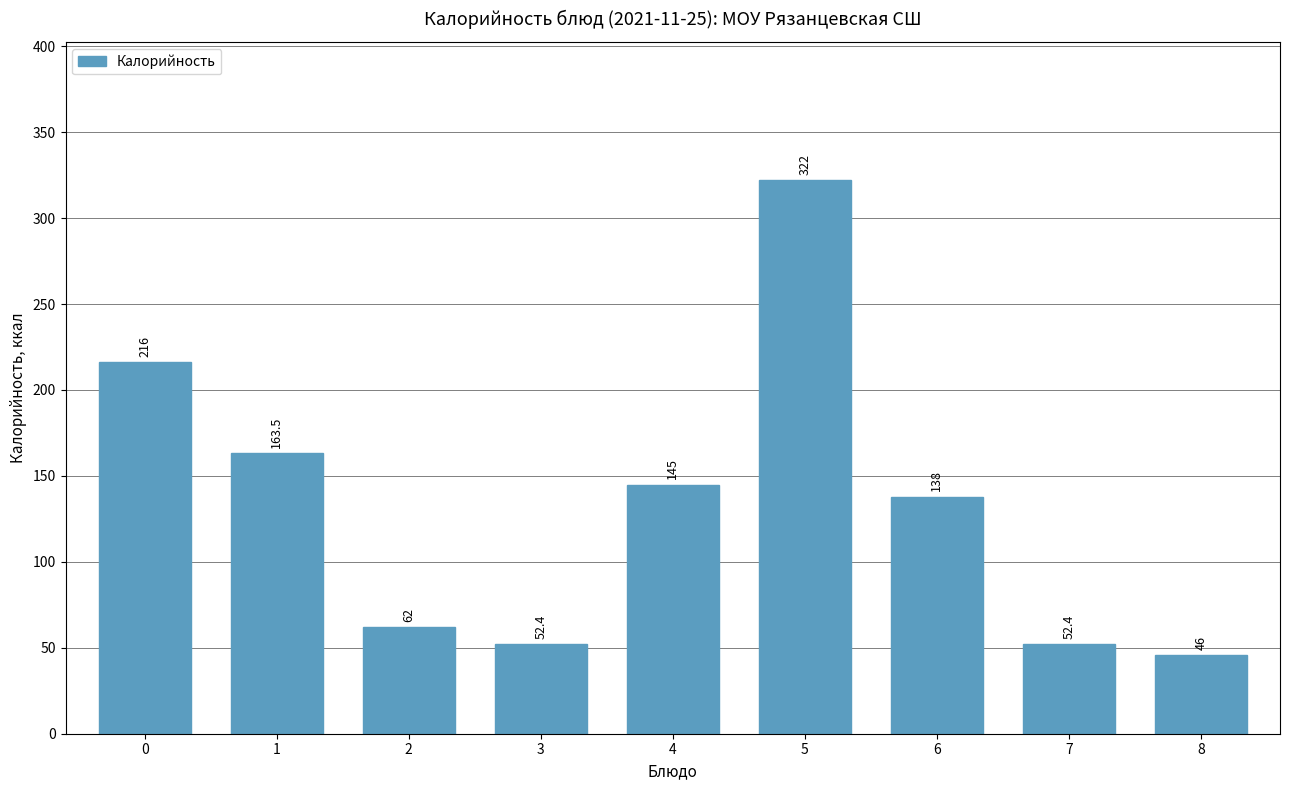

True or false: the data shows 138.0 at 6.

True